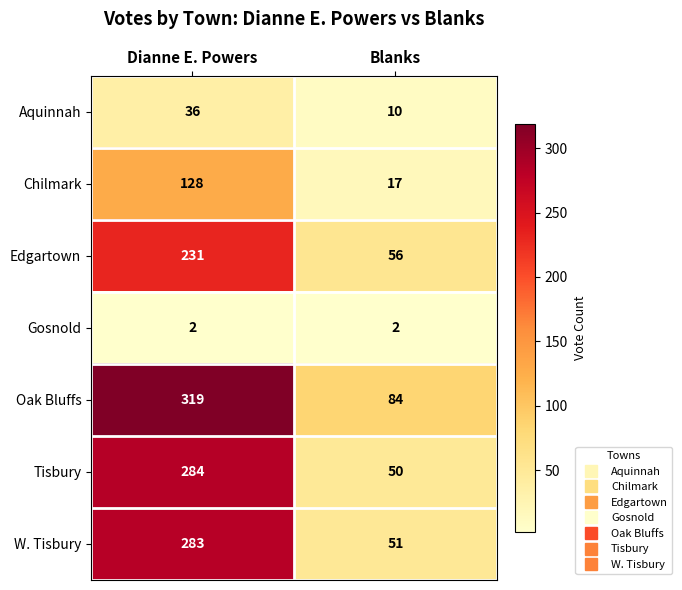

Reading right to left, extract all data points from this chart.

Aquinnah: 10	36
Chilmark: 17	128
Edgartown: 56	231
Gosnold: 2	2
Oak Bluffs: 84	319
Tisbury: 50	284
W. Tisbury: 51	283